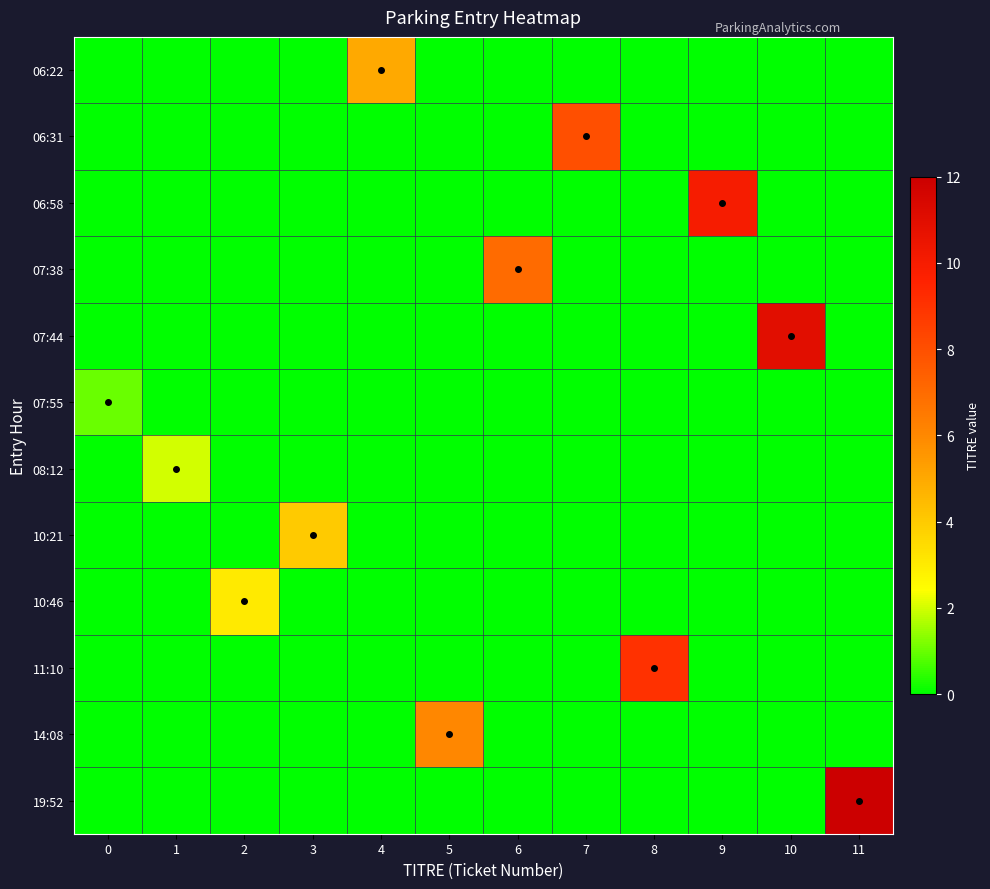

Which has a higher value, 7 or 6?

7